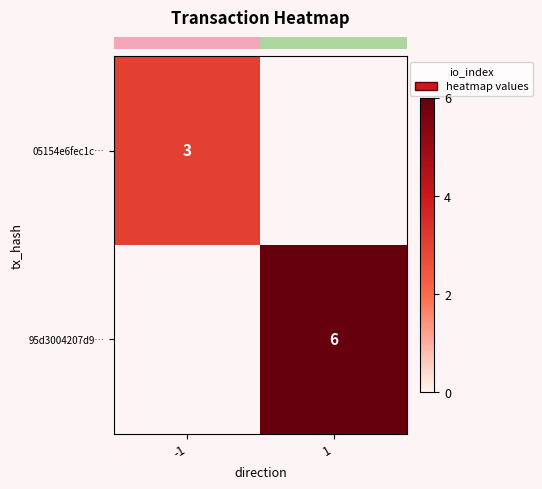

What is the smallest value displayed?

3.0